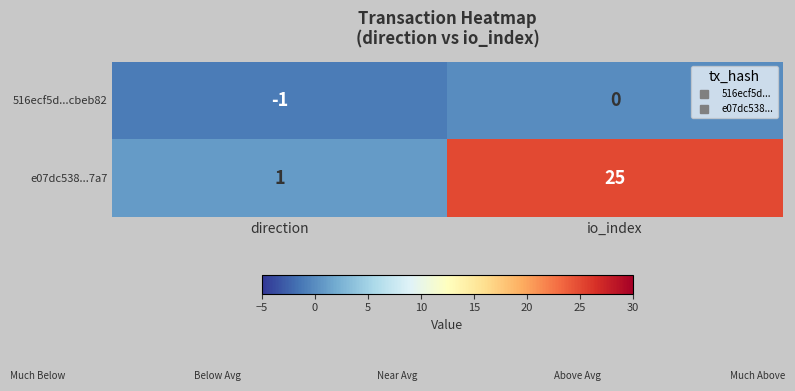

Reading right to left, what are all the values shown in this chart?

516ecf5d...cbeb82: 0	-1
e07dc538...7a7: 25	1